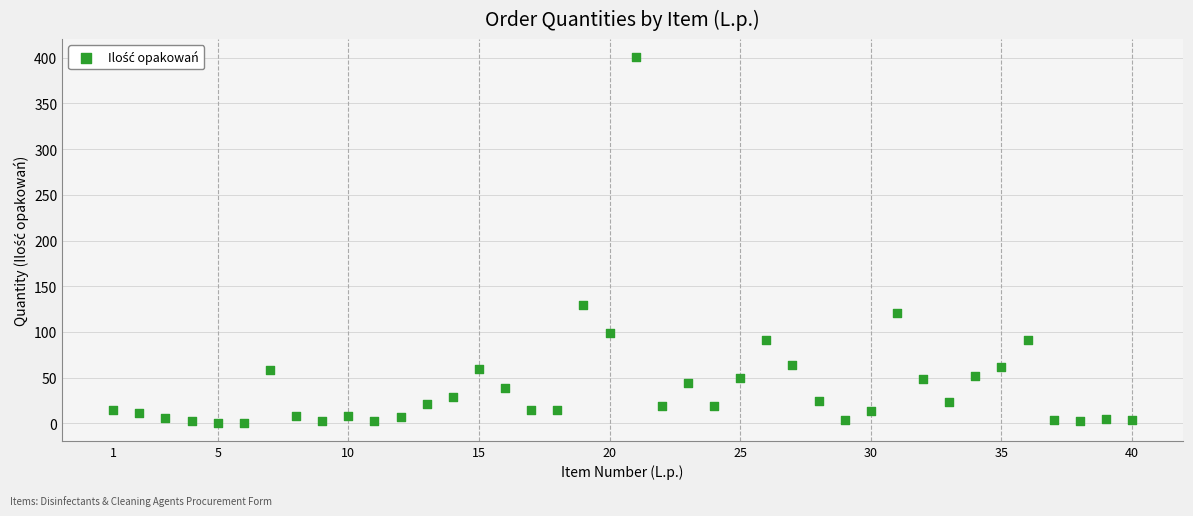

What is the range of Y values (max minus min)?

399.4